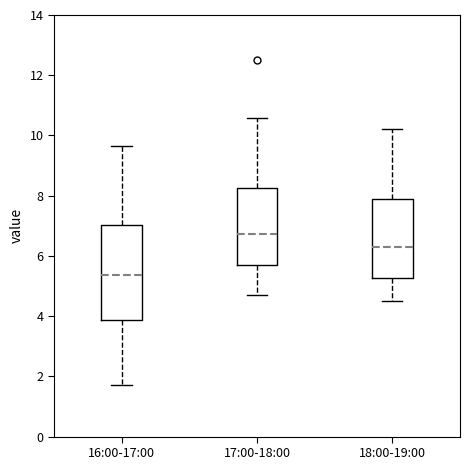

Reading left to right, transcribe this box plot: for each box, give where its median line is, the range the box spans, and where its two whiskers end, as read against the y-axis. The values are not printed on the chart, so give them approximately, as read against the axis.

16:00-17:00: median 5.4, box 3.8 to 7.0, whiskers 1.8 to 9.6
17:00-18:00: median 6.8, box 5.8 to 8.2, whiskers 4.8 to 10.6
18:00-19:00: median 6.4, box 5.2 to 8.0, whiskers 4.6 to 10.2